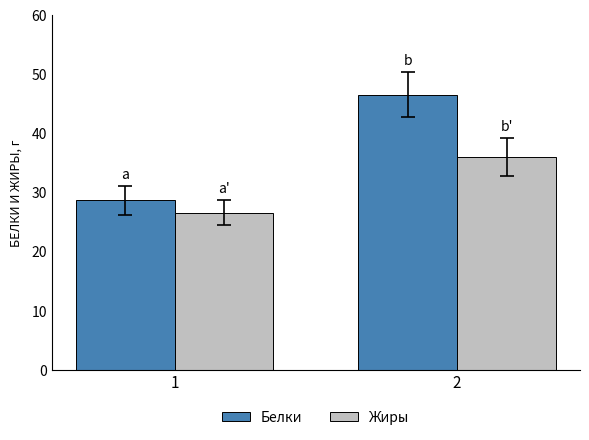

List the series in order of their overall mean, highest first.

Белки, Жиры